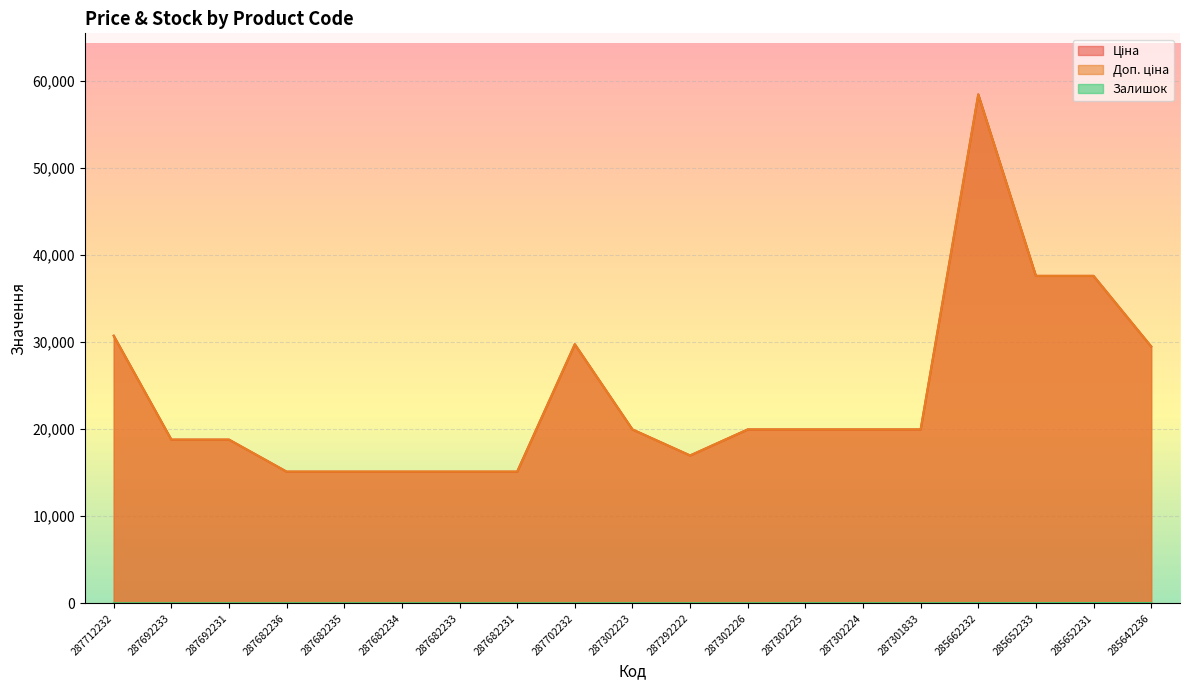

Where is Ціна nearest to the value 36773?

285652233